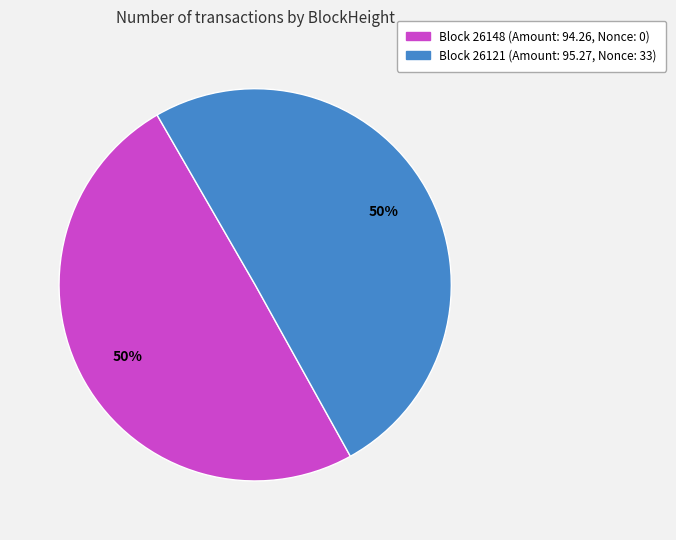

To the nearest percent, what is the average slice percentage?

50%